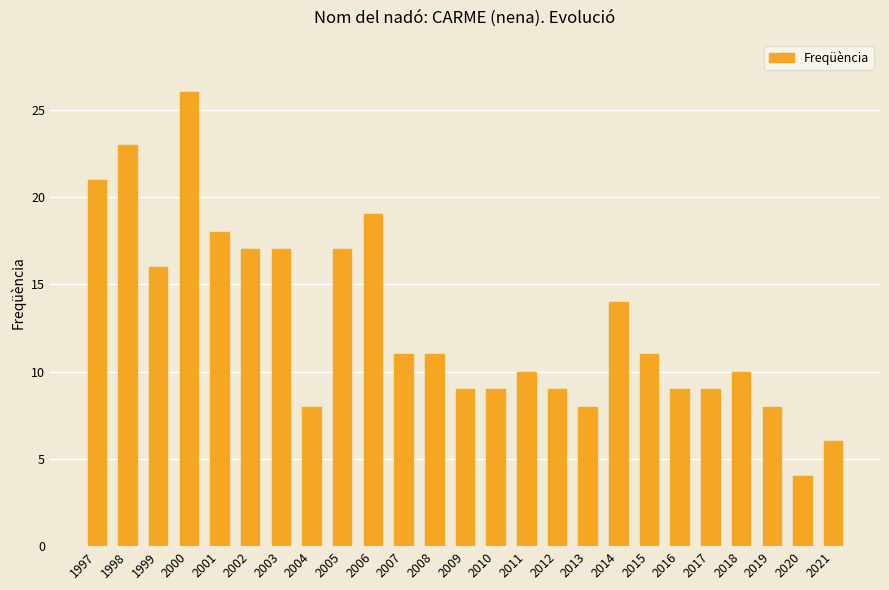

The value at 2015 is 11. True or false?

True